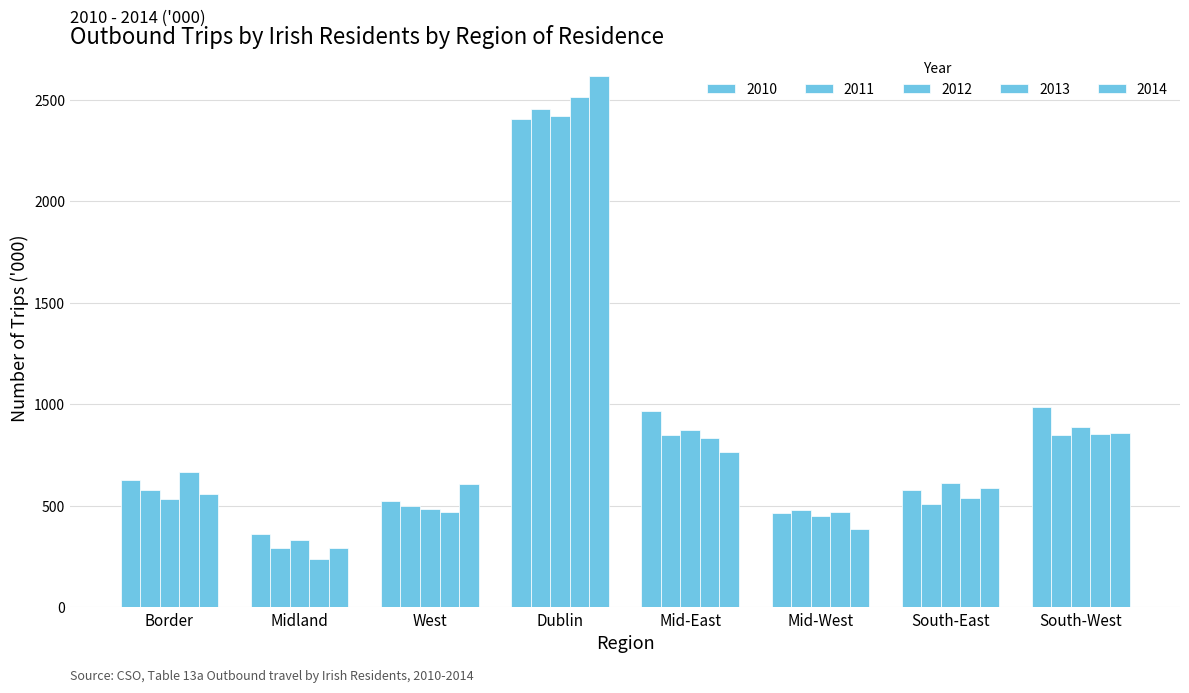

How many values in the 2014 series exceed 605?

4